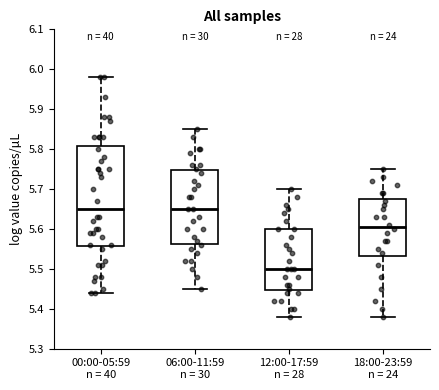

Which box is the tallest, from its lower edge to its upper edge?

00:00-05:59 n = 40